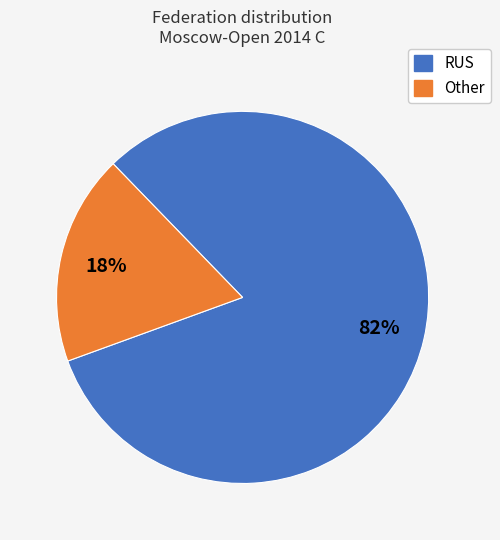

To the nearest percent, what is the average slice percentage?

50%